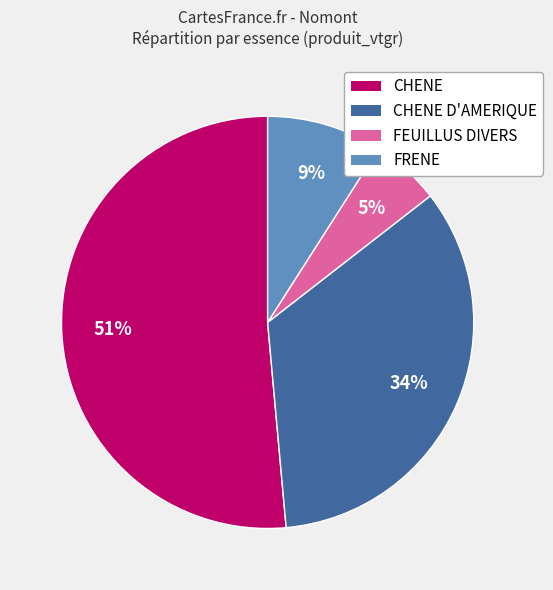

Does any single category account for the majority?

Yes